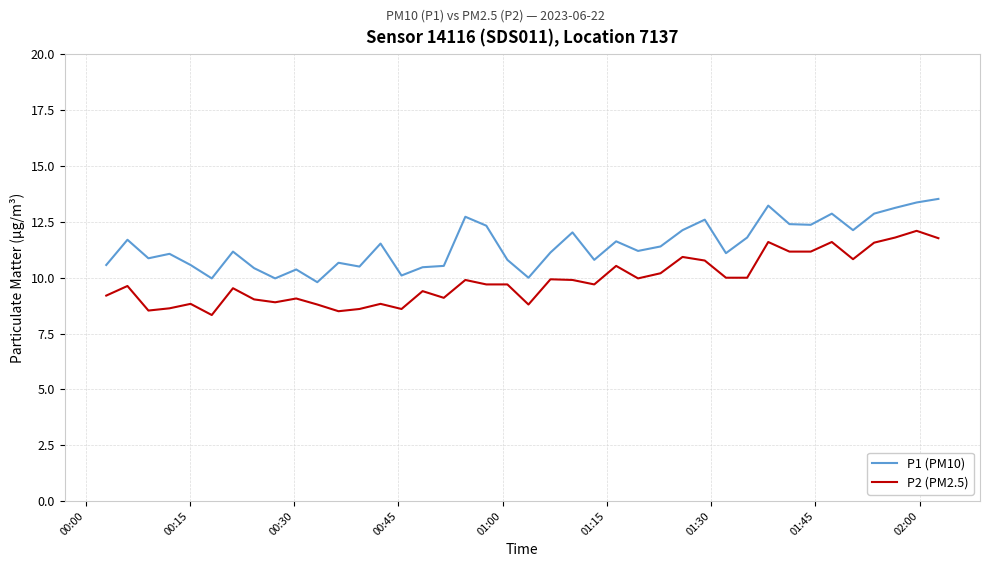

What is the lowest value of the P2 (PM2.5) series?

8.3